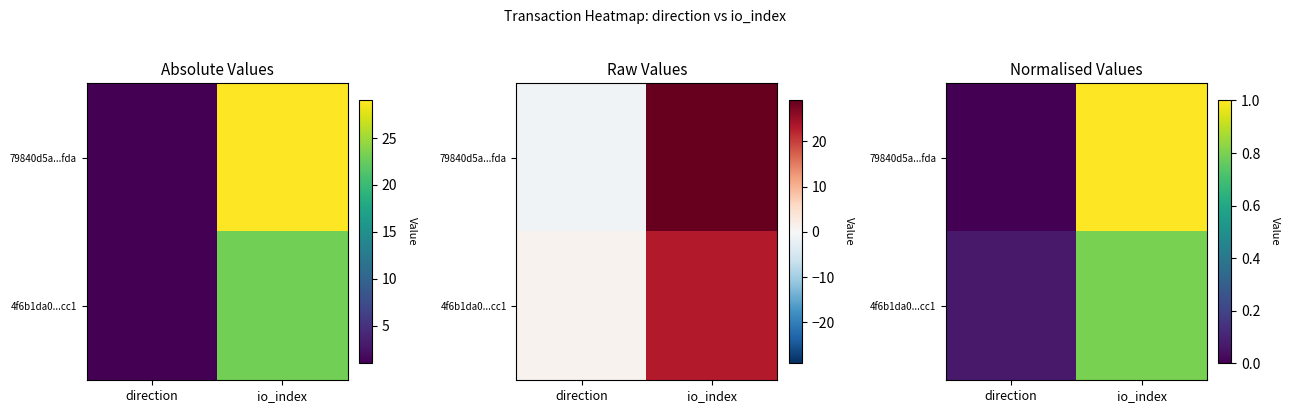

Is it true that 4f6b1da0...cc1 equals 0.1 at direction?

True